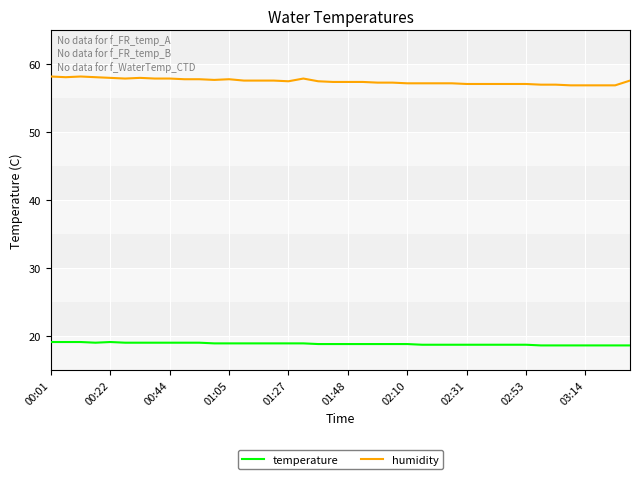

True or false: humidity and temperature cross at least once.

False